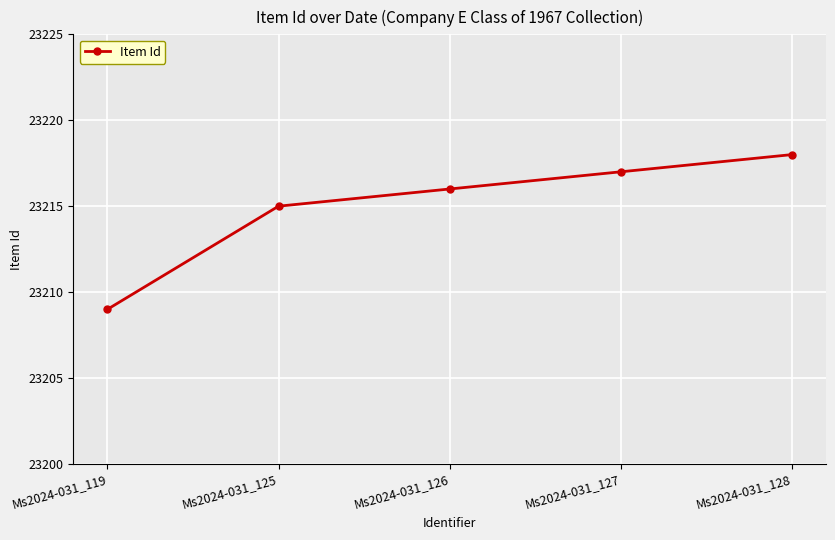

Rank the categories by value from lowest to highest.

Ms2024-031_119, Ms2024-031_125, Ms2024-031_126, Ms2024-031_127, Ms2024-031_128